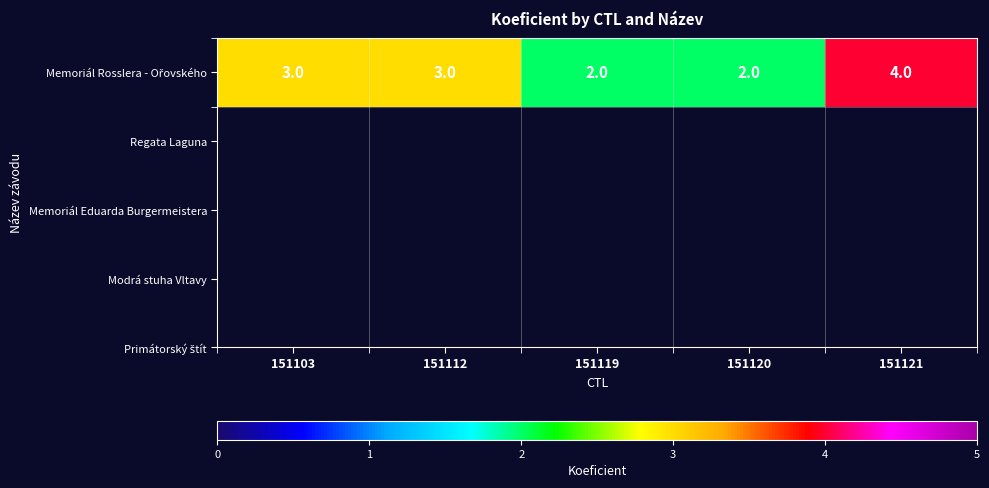

Rank the categories by value from lowest to highest.

151119, 151120, 151103, 151112, 151121